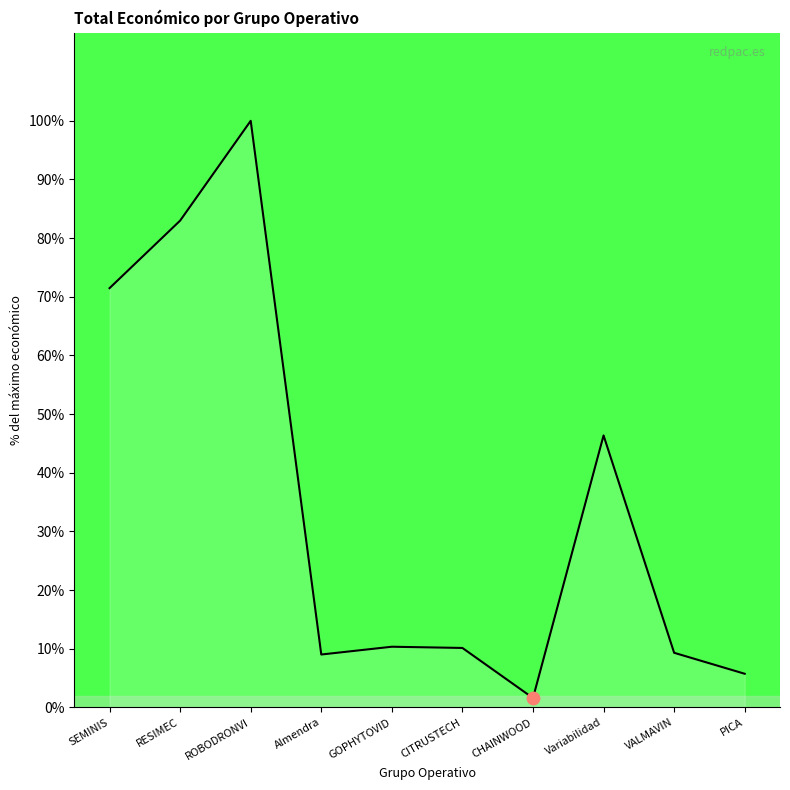

Between CITRUSTECH and Almendra, which is larger?

CITRUSTECH